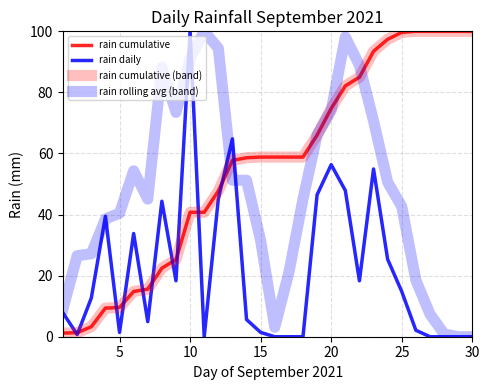

Is this an area chart (filled region under the line)?

No